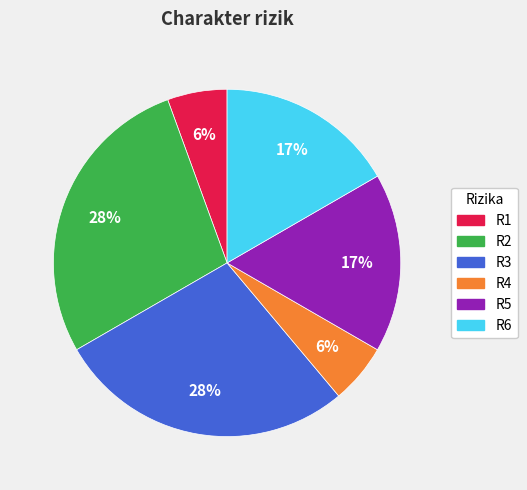

True or false: R2 accounts for 36% of the total.

False